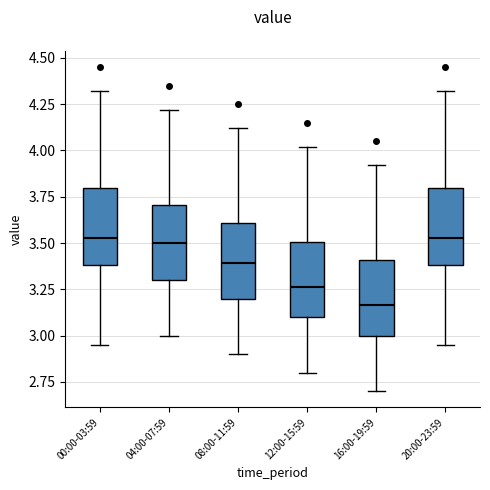

Which box's median line is the lowest?

16:00-19:59